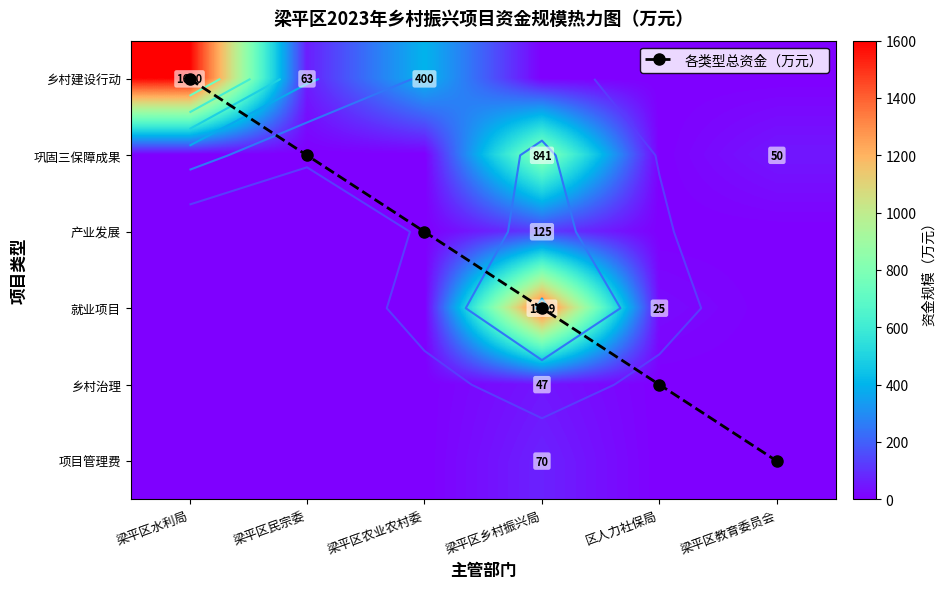

What is the sum of the 项目管理费 values at 区人力社保局 and 梁平区乡村振兴局?

70.0